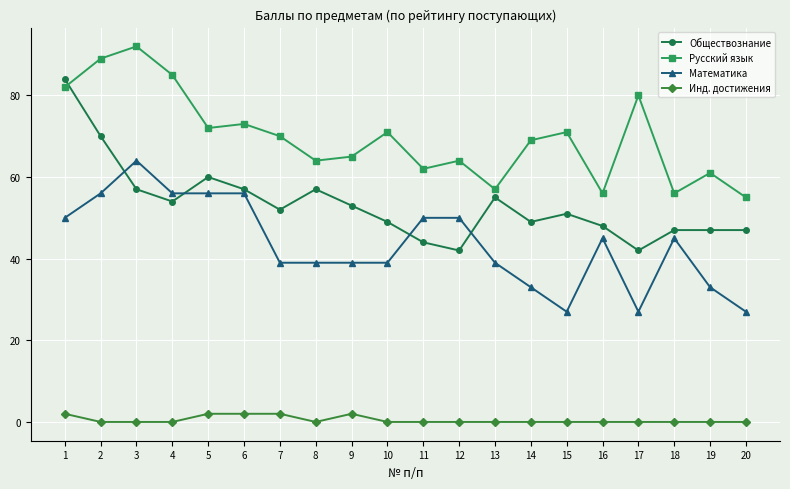

Which series has the widest spread of values?

Обществознание